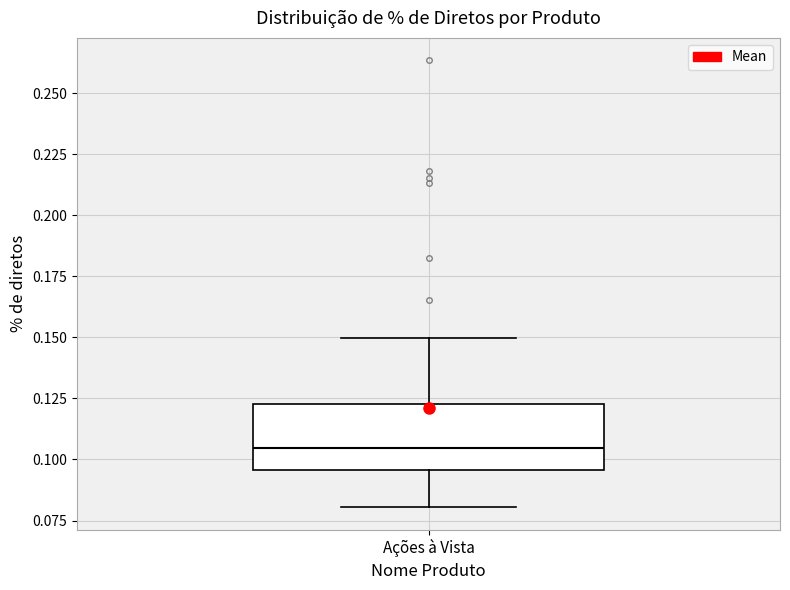

Read this box plot against the y-axis: the position of the median line, the range covered by the box, and the ends of both whiskers. The values are not printed on the chart, so give them approximately, as read against the axis.

median 0.105, box 0.095 to 0.125, whiskers 0.080 to 0.150